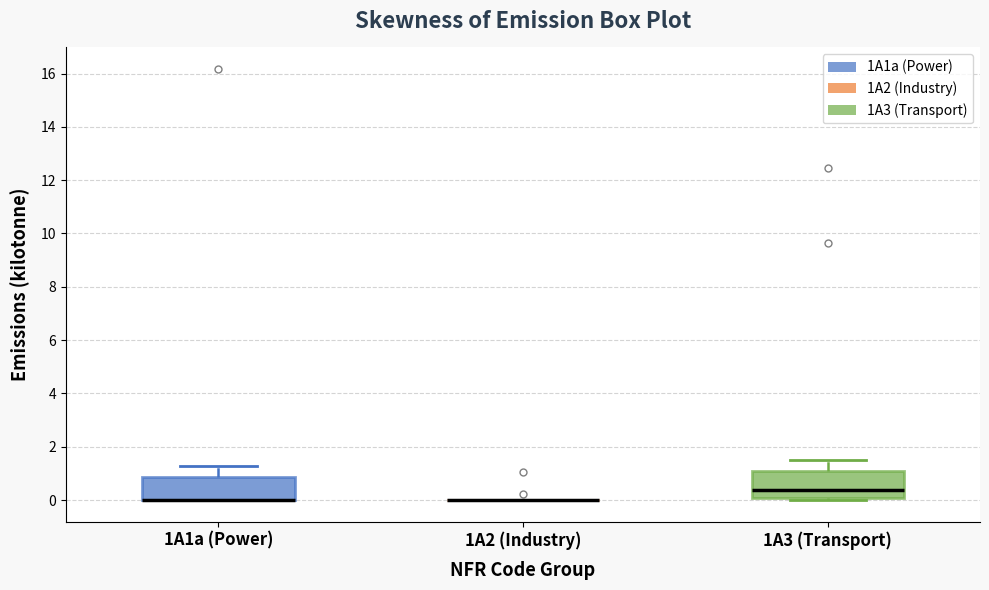

Reading left to right, read every box against the y-axis: the position of its median line, the range the box covers, and the ends of its whiskers. The values are not printed on the chart, so give them approximately, as read against the axis.

1A1a (Power): median 0.0 (drawn on the box's lower edge), box 0.0 to 0.8, whiskers 0.0 to 1.2
1A2 (Industry): box collapsed to a line at 0.0, whiskers 0.0 to 0.0
1A3 (Transport): median 0.4, box 0.0 to 1.0, whiskers 0.0 (just below the box's lower edge) to 1.6